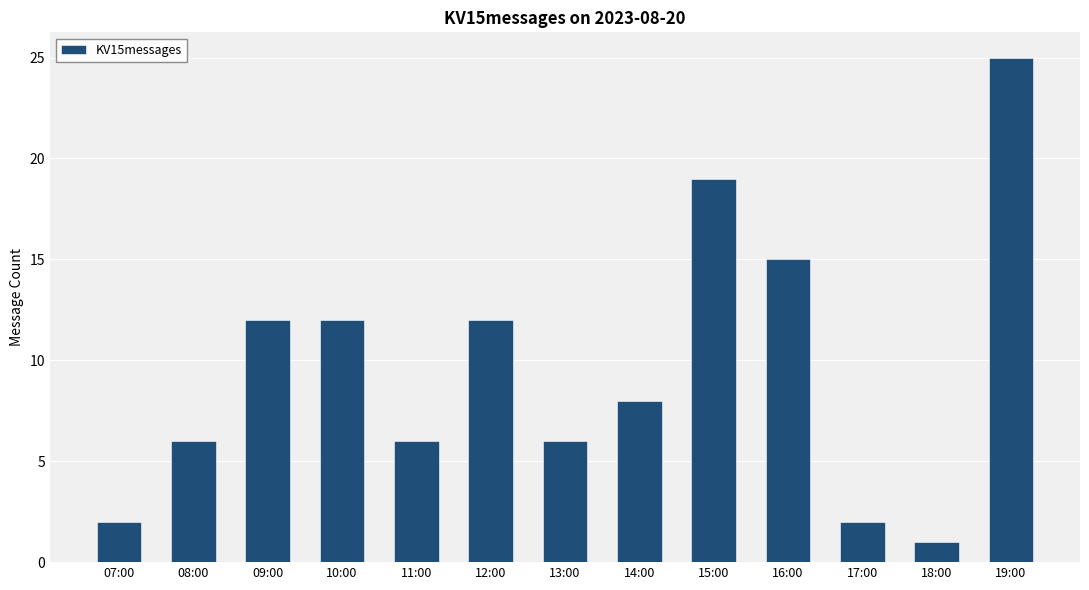

The chart shows a value of 3 at 16:00. True or false?

False